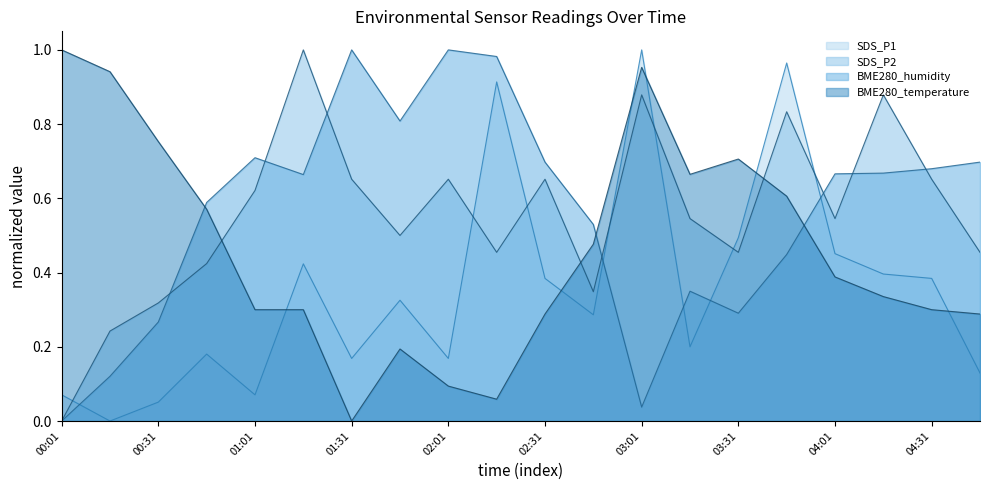

The BME280_temperature series shows 0.3 at 01:01. True or false?

True